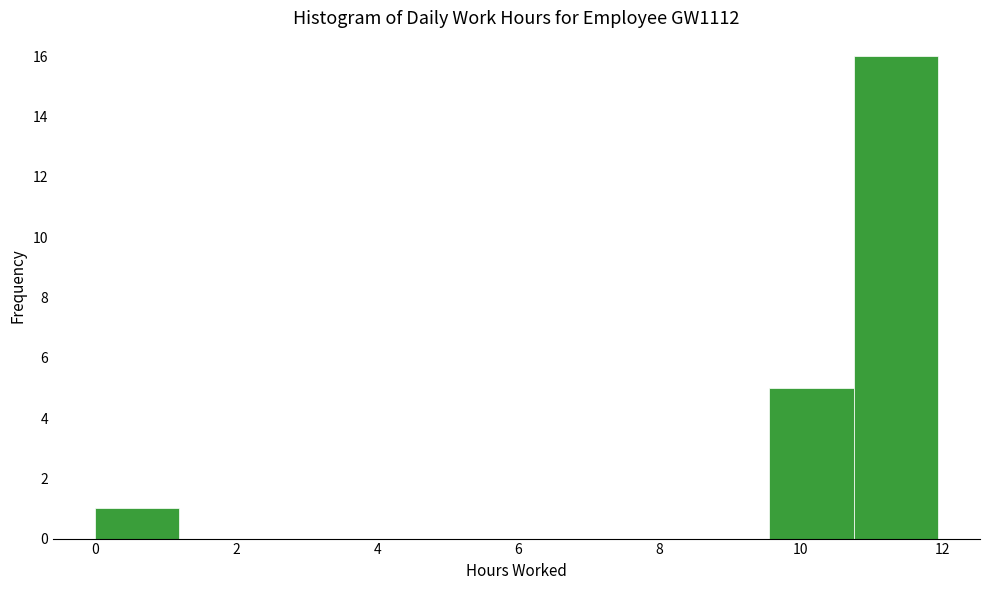

Reading left to right, transcribe this chart: for each bar, give the range it covers on the x-axis and its height. Neither the bar edges nor the heights are printed on the chart, so give them approximately, as read against the axes.

0.0 to 1.2: 1
1.2 to 2.4: 0
2.4 to 3.6: 0
3.6 to 4.8: 0
4.8 to 6.0: 0
6.0 to 7.2: 0
7.2 to 8.4: 0
8.4 to 9.6: 0
9.6 to 10.8: 5
10.8 to 12.0: 16